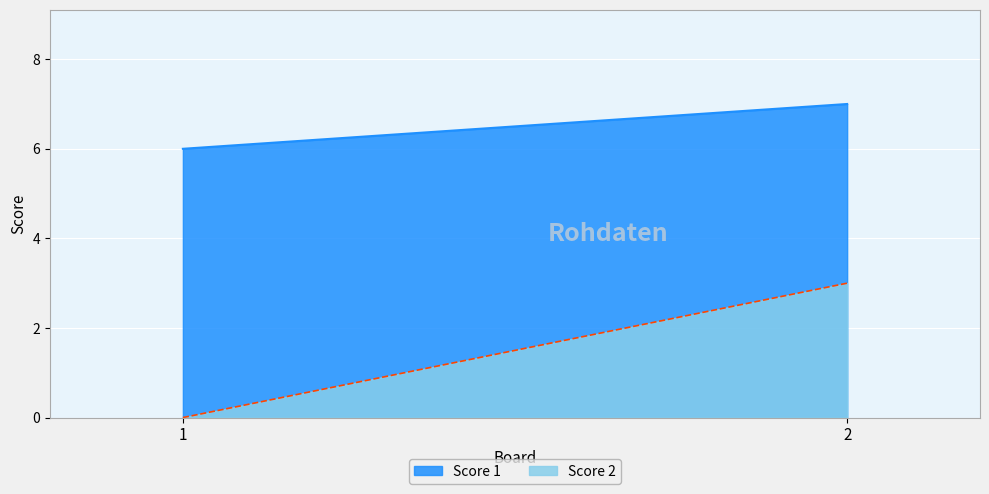

What is the value of the Score 2 point at the 2nd from the left?

3